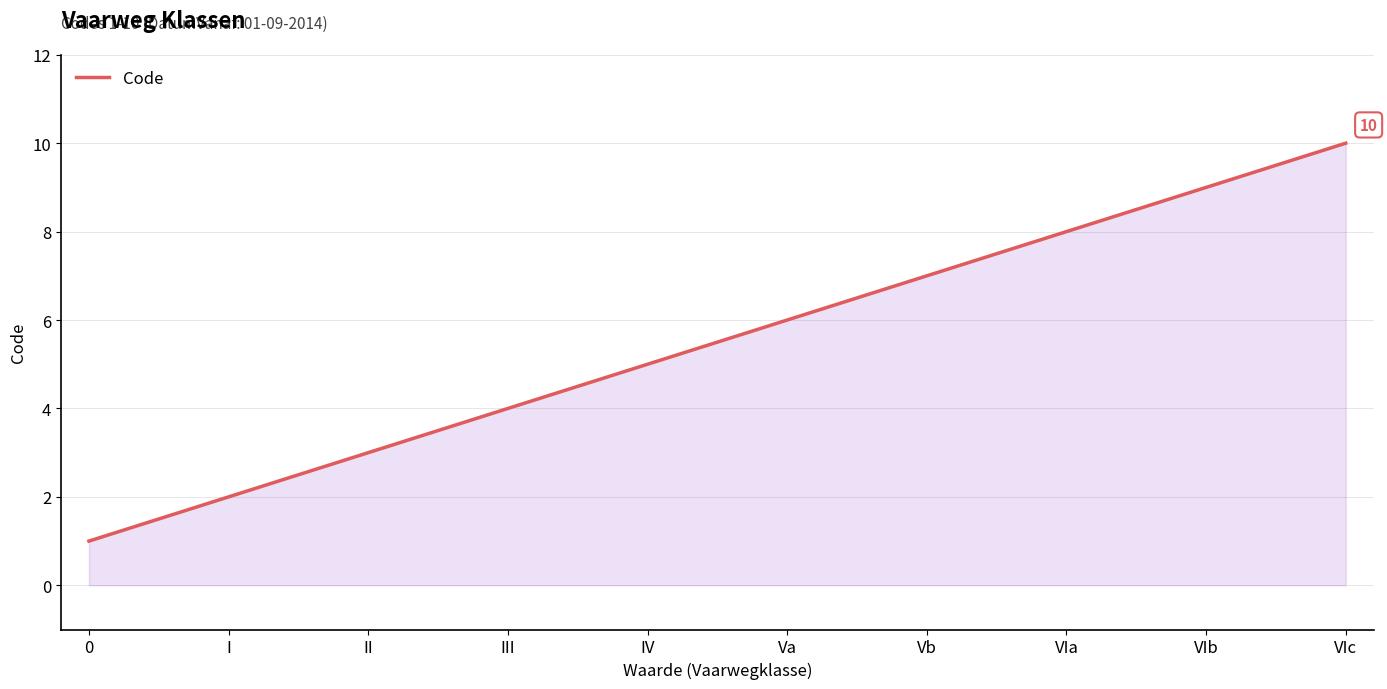

The value at VIb is 16. True or false?

False